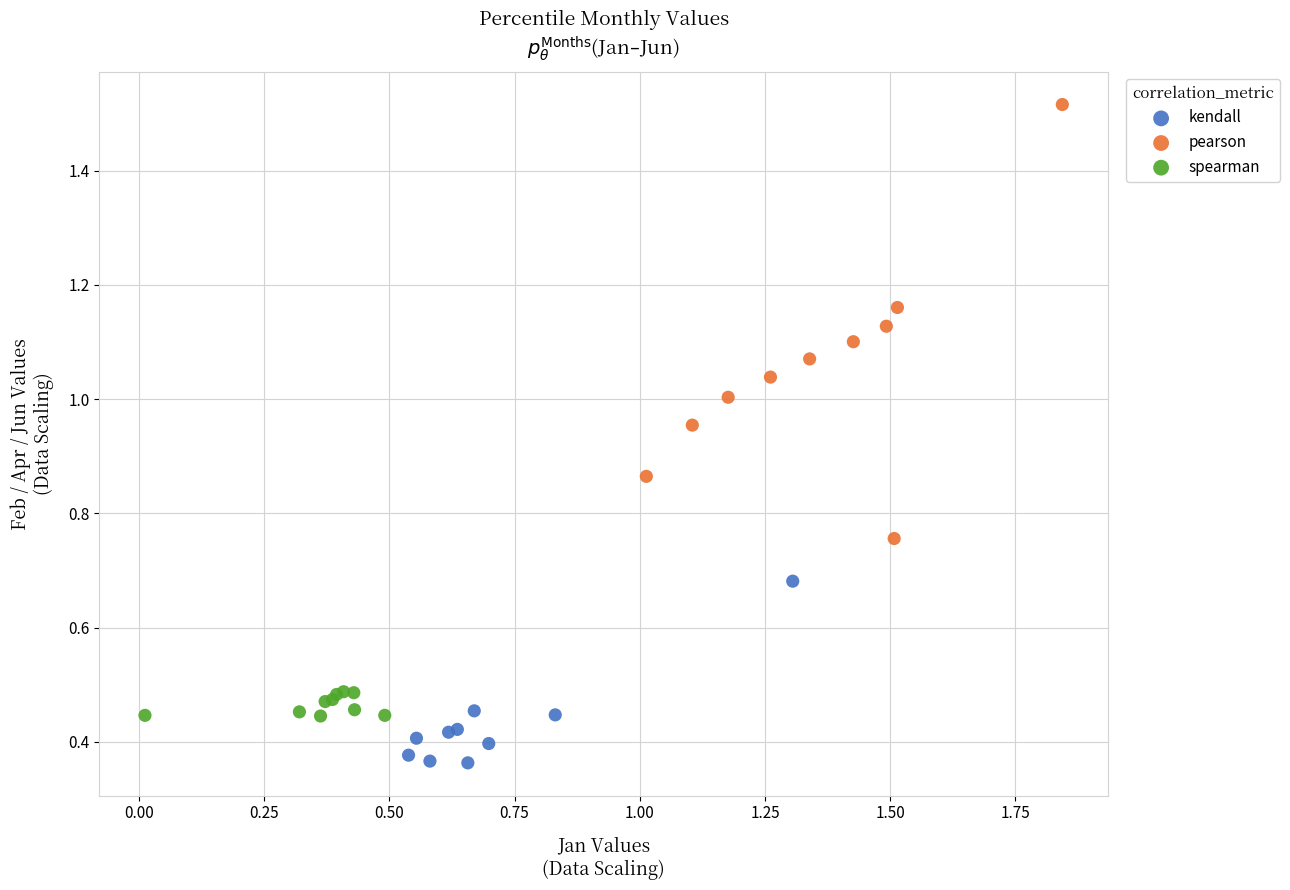

Which series contains the lowest Y value?

kendall